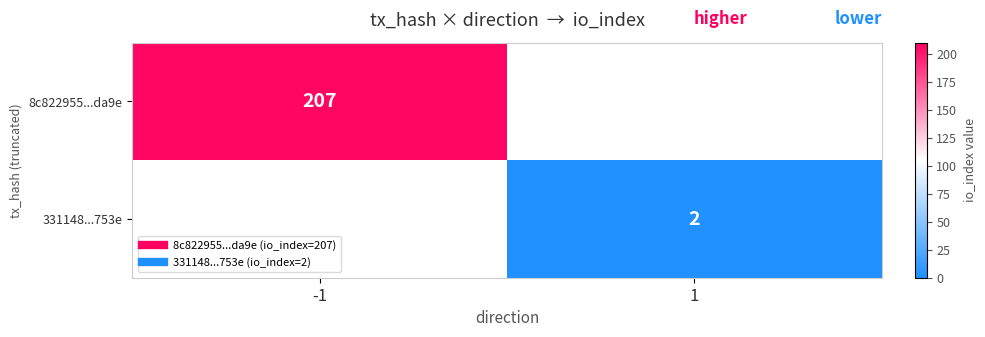

The 8c822955...da9e series shows 207.0 at -1. True or false?

True